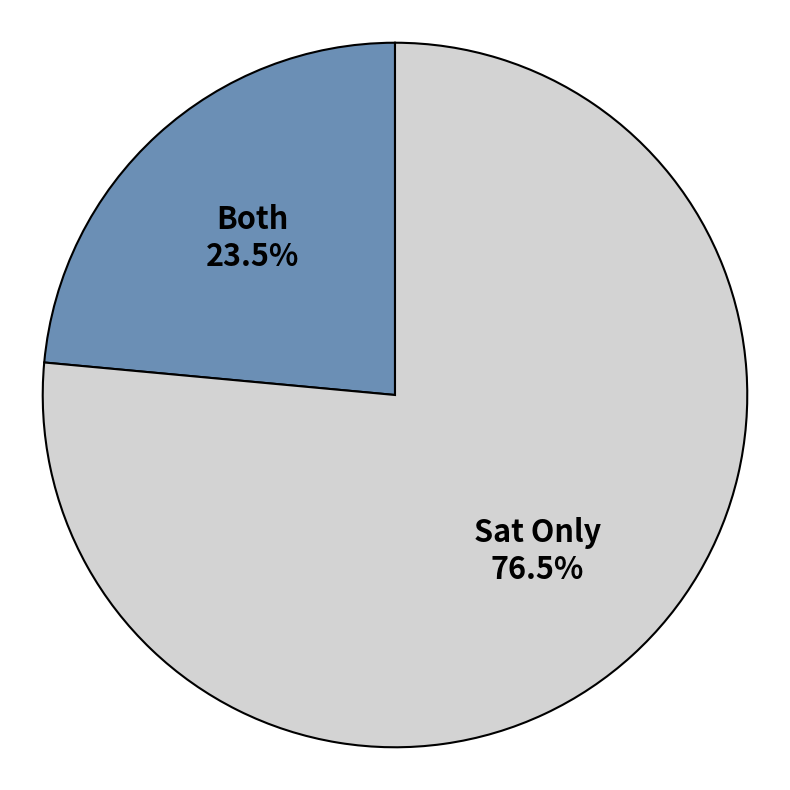

Is there any slice that represents more than half of the pie?

Yes